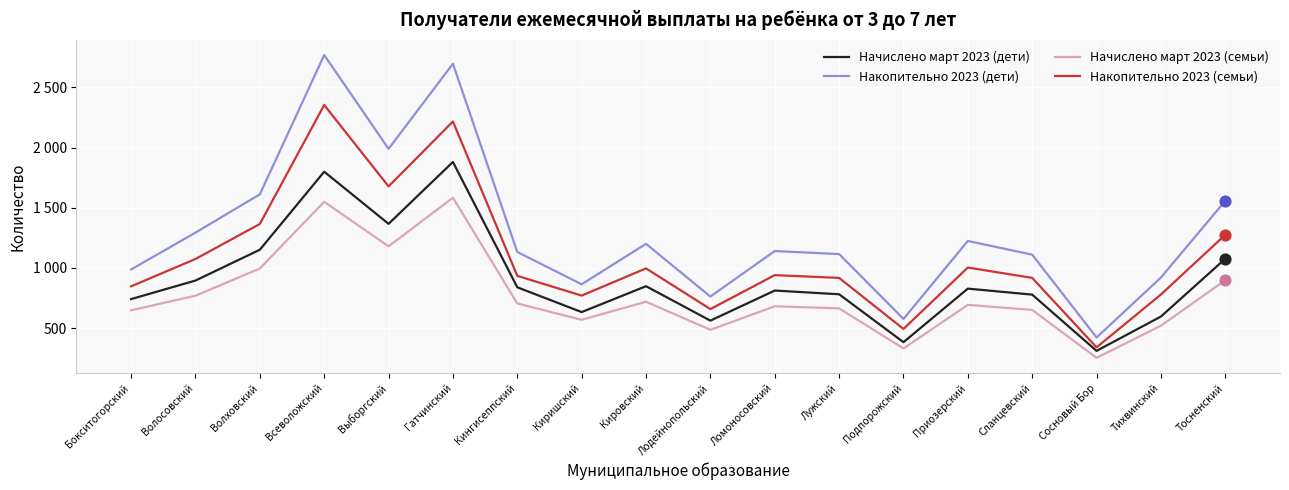

Does the chart have visible grid lines?

Yes